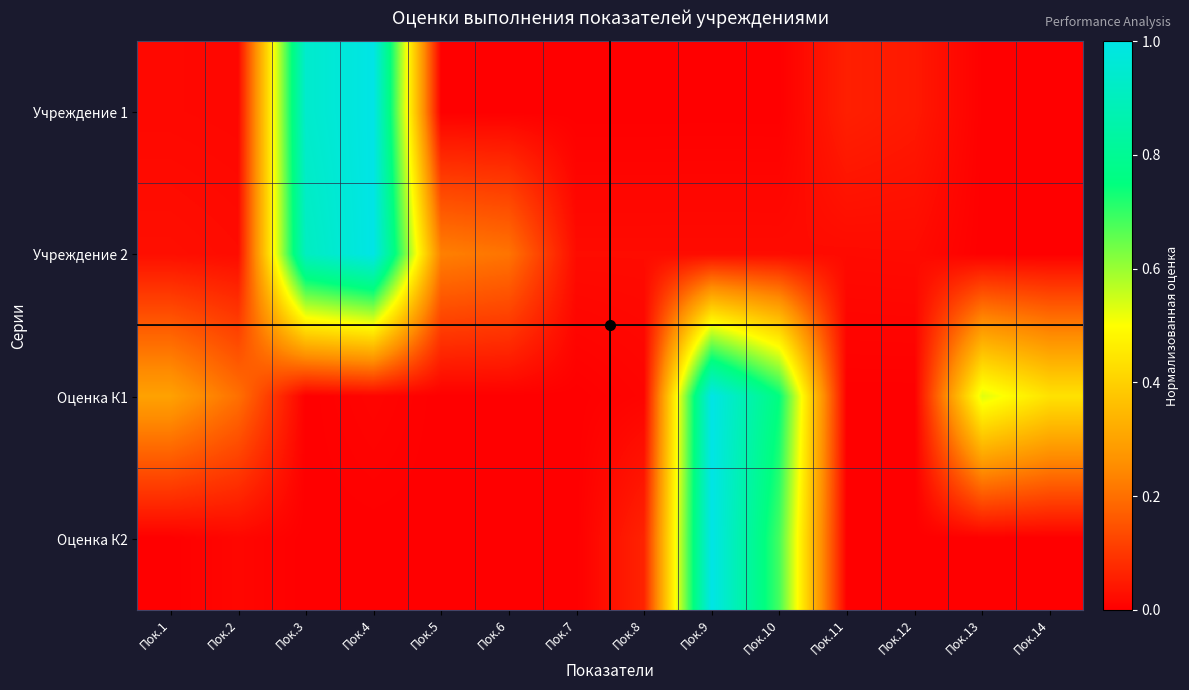

Rank the series at Пок.5 from highest to lowest value.

Учреждение 2, Учреждение 1, Оценка К1, Оценка К2